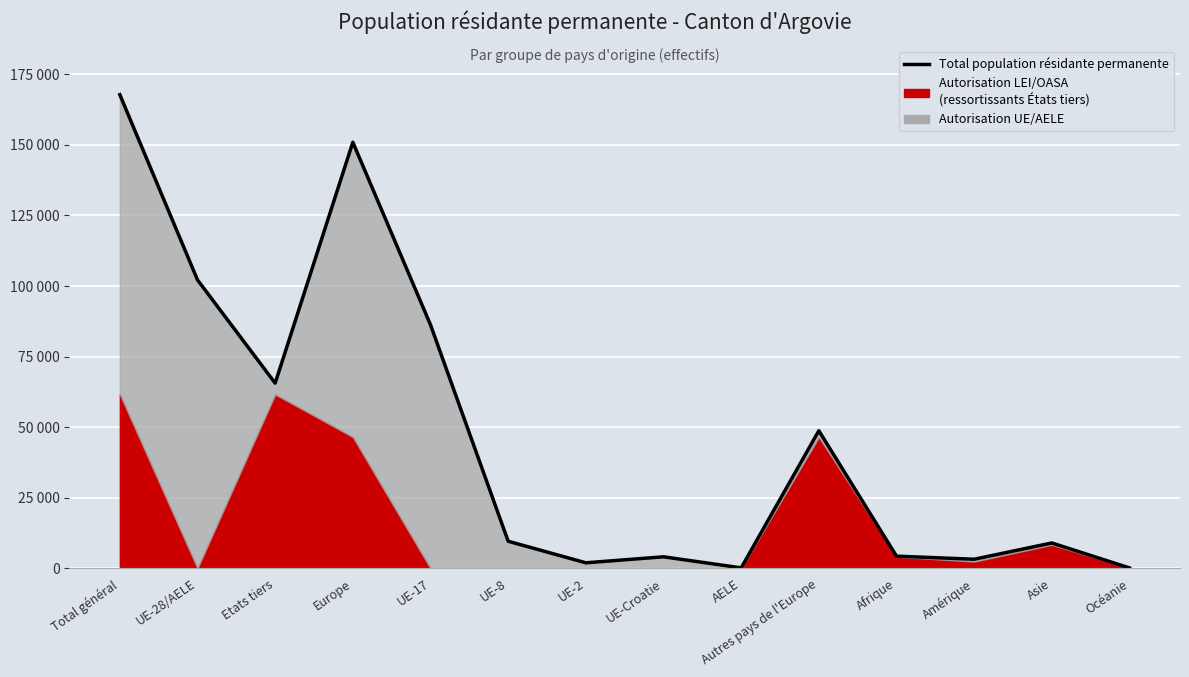

Rank the categories by value from highest to lowest.

Total général, Europe, UE-28/AELE, UE-17, Etats tiers, Autres pays de l'Europe, UE-8, Asie, Afrique, UE-Croatie, Amérique, UE-2, AELE, Océanie